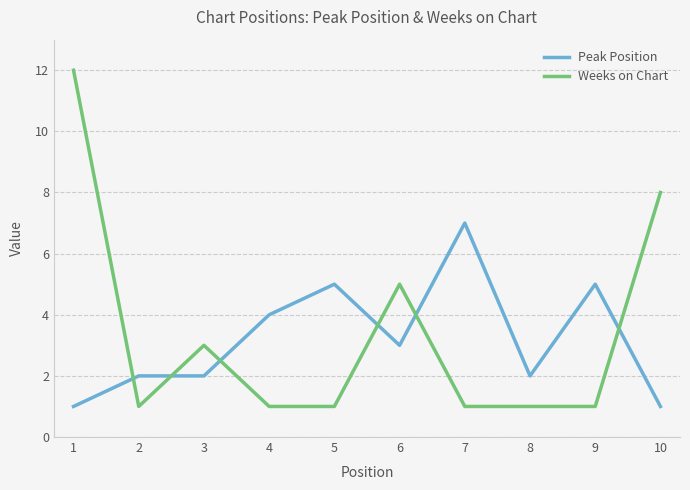

Which series has the widest spread of values?

Weeks on Chart